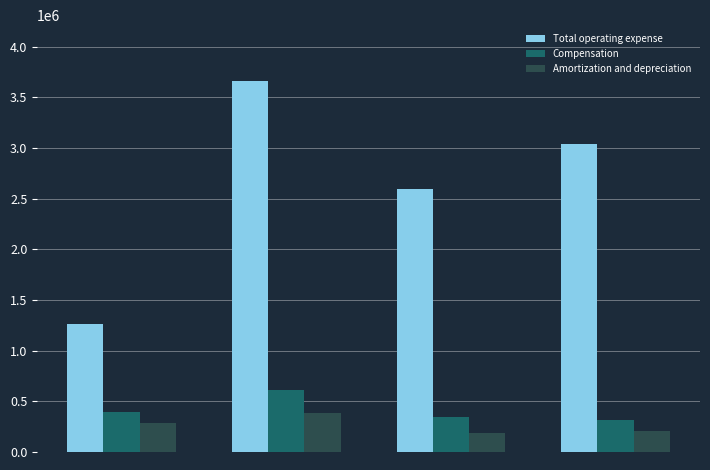

What is the average value of the Compensation series?

416968